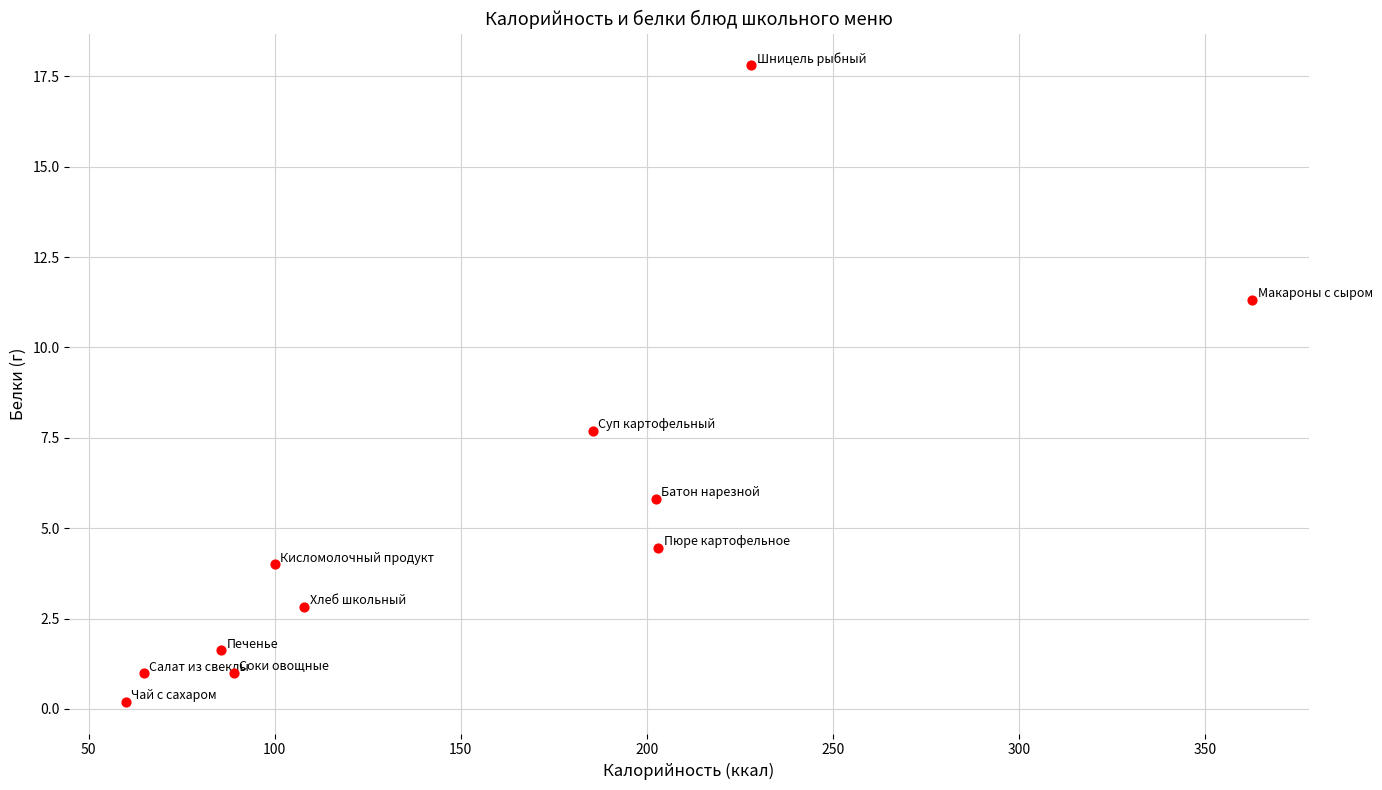

What is the average Y value?

5.2